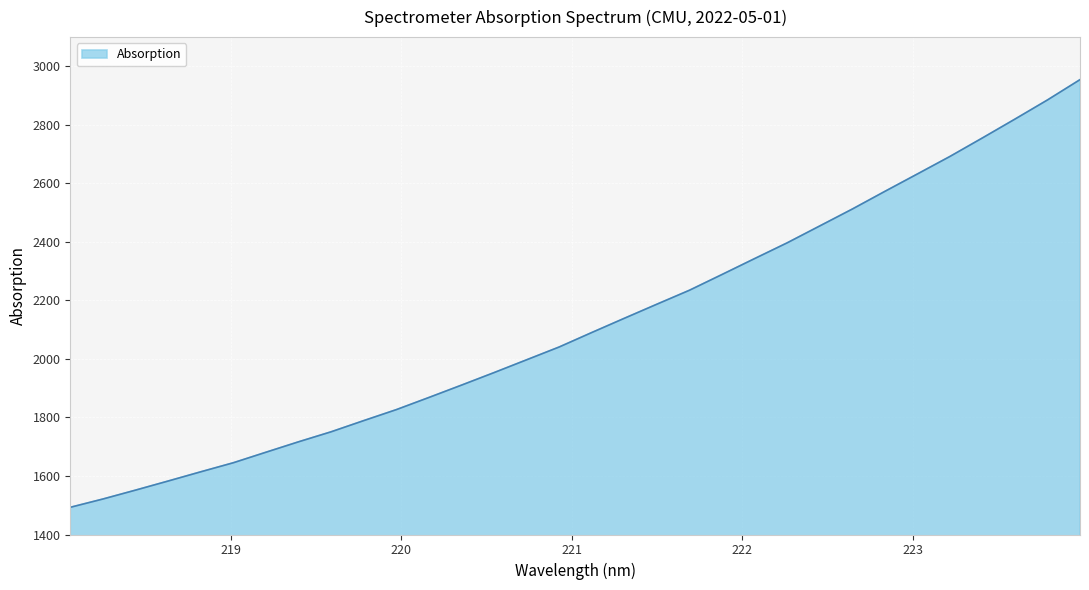

What is the minimum value shown in the chart?

1492.9